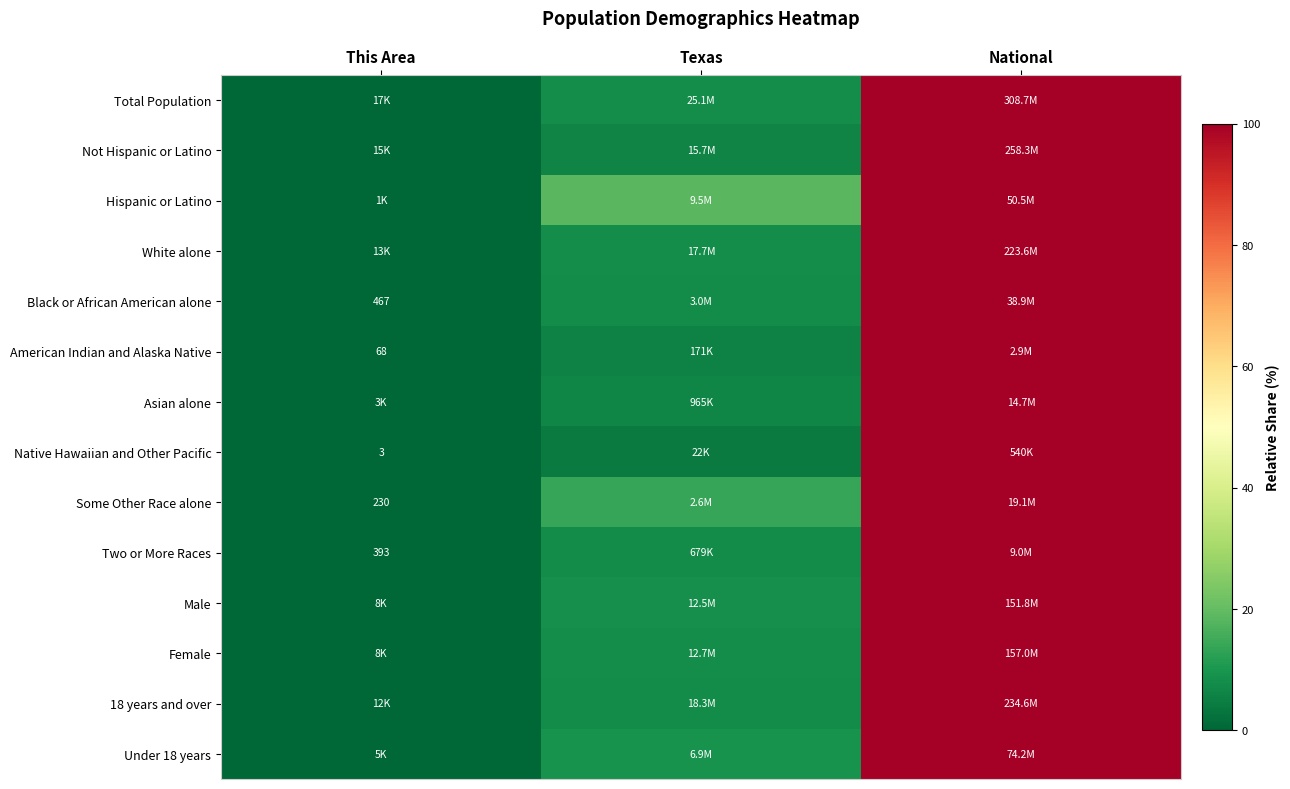

Where does the Black or African American alone series first go above 7?

Texas